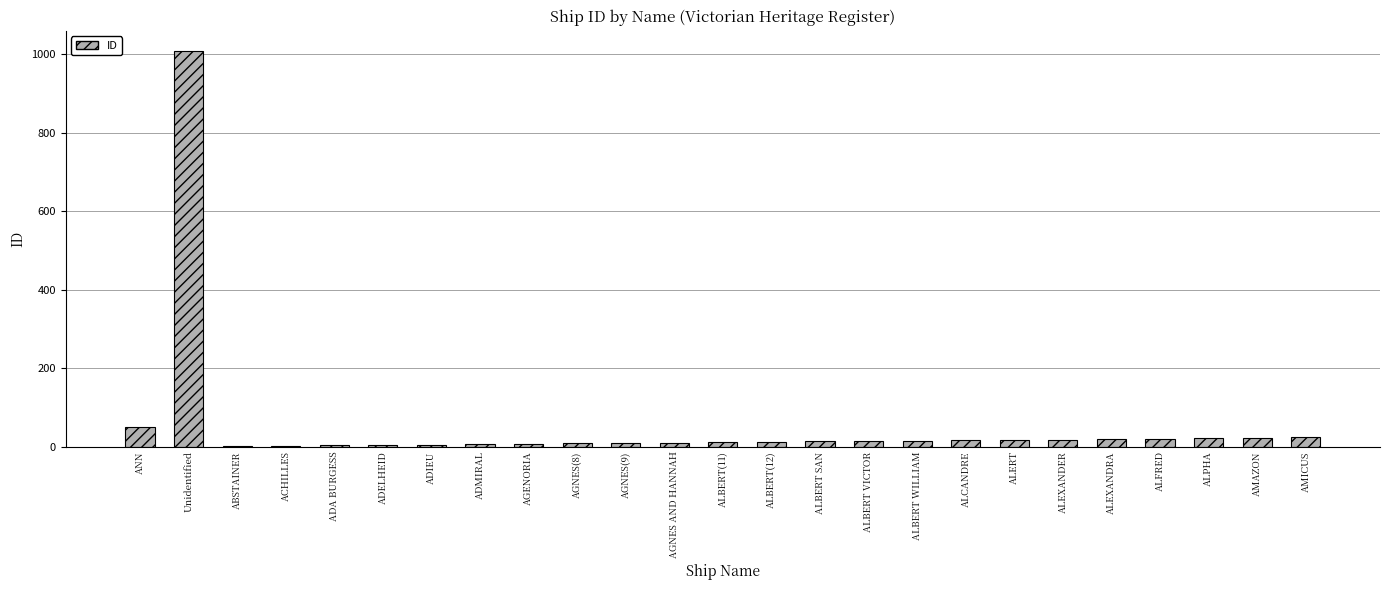

At which category does the chart reach its peak across all series?

Unidentified